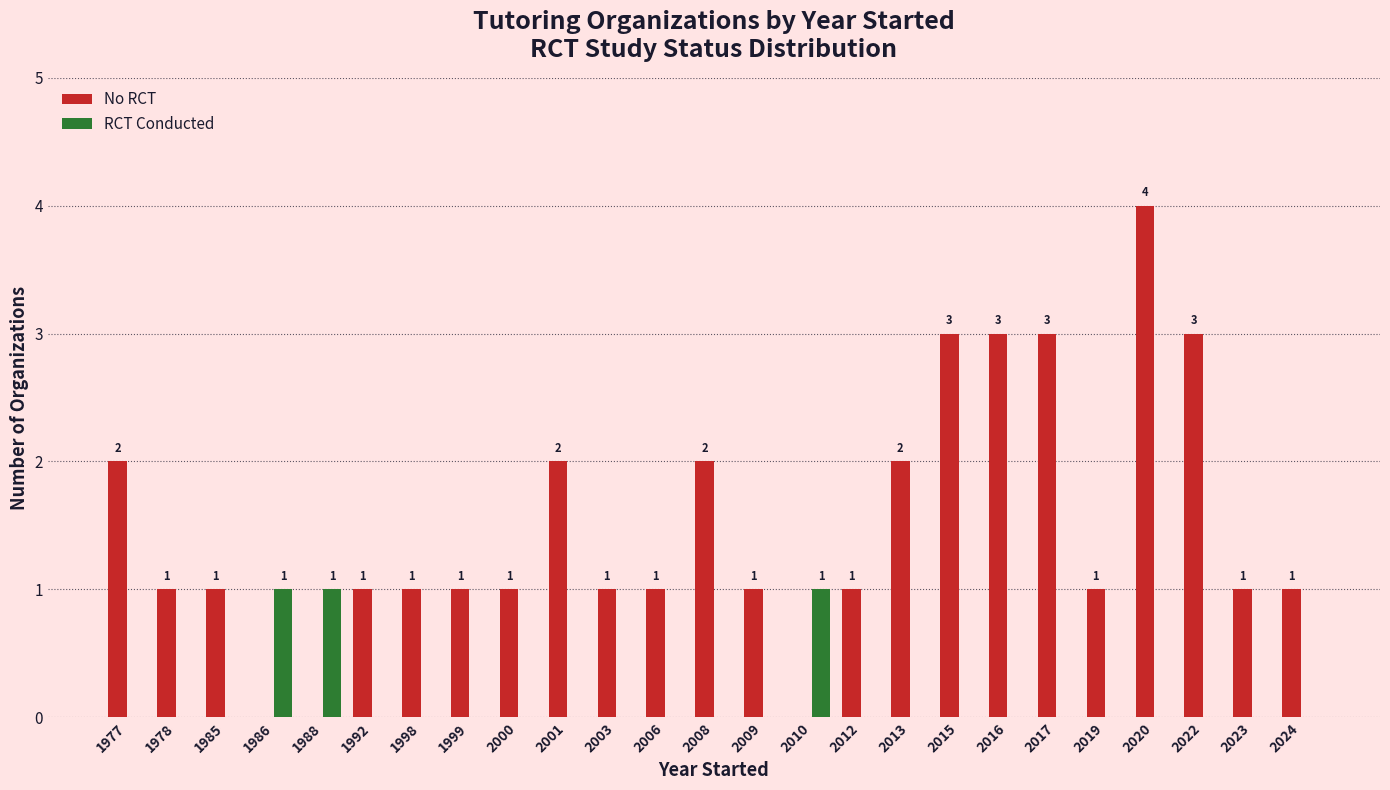

At which label does No RCT first exceed 1?

1977